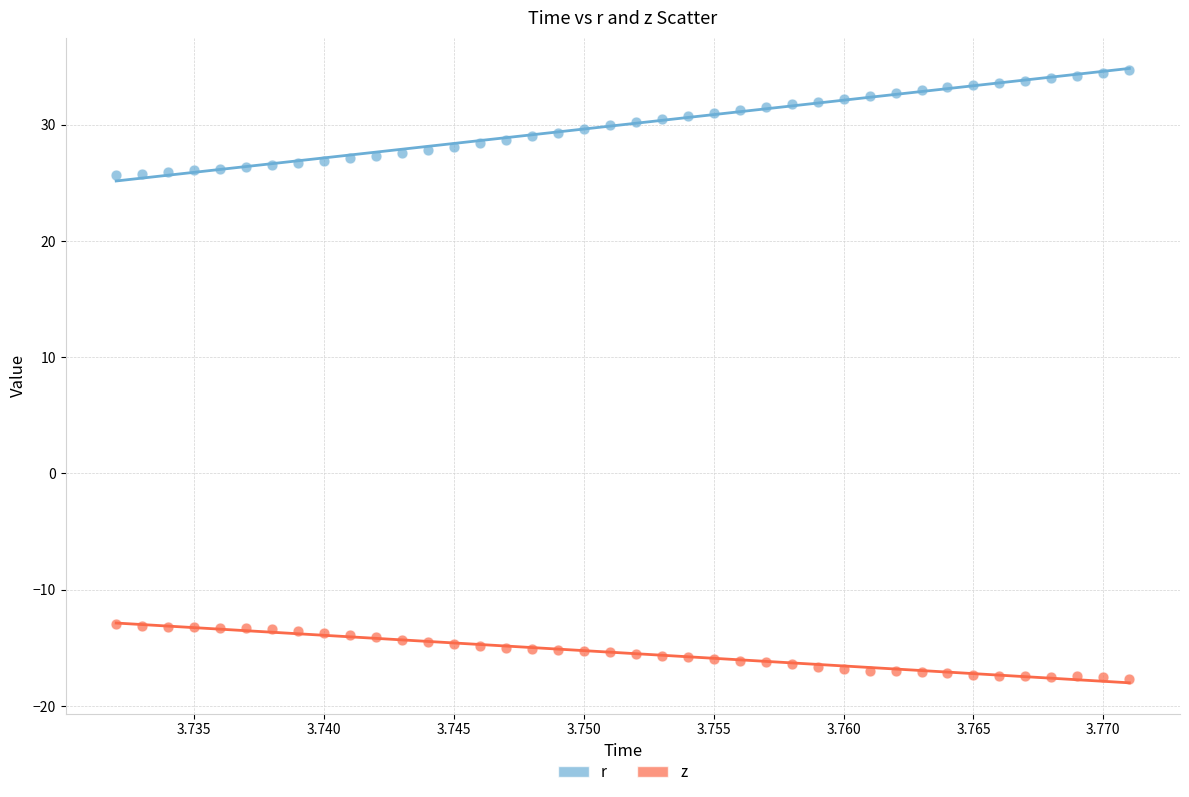

Across all data points, what is the range of Y values (max minus min)?

52.3